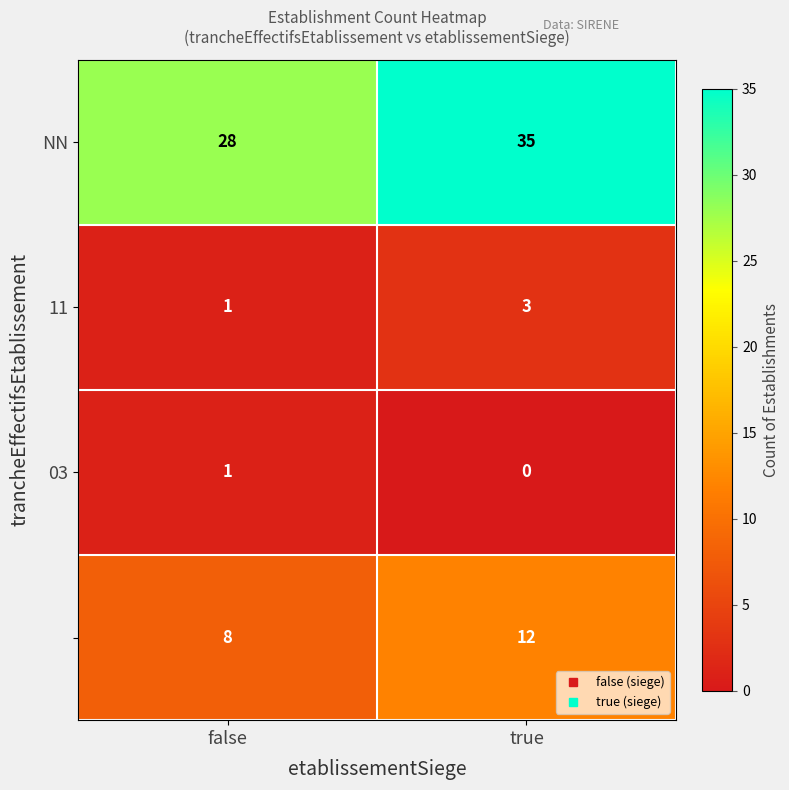

At which category is the sum across all series the highest?

true